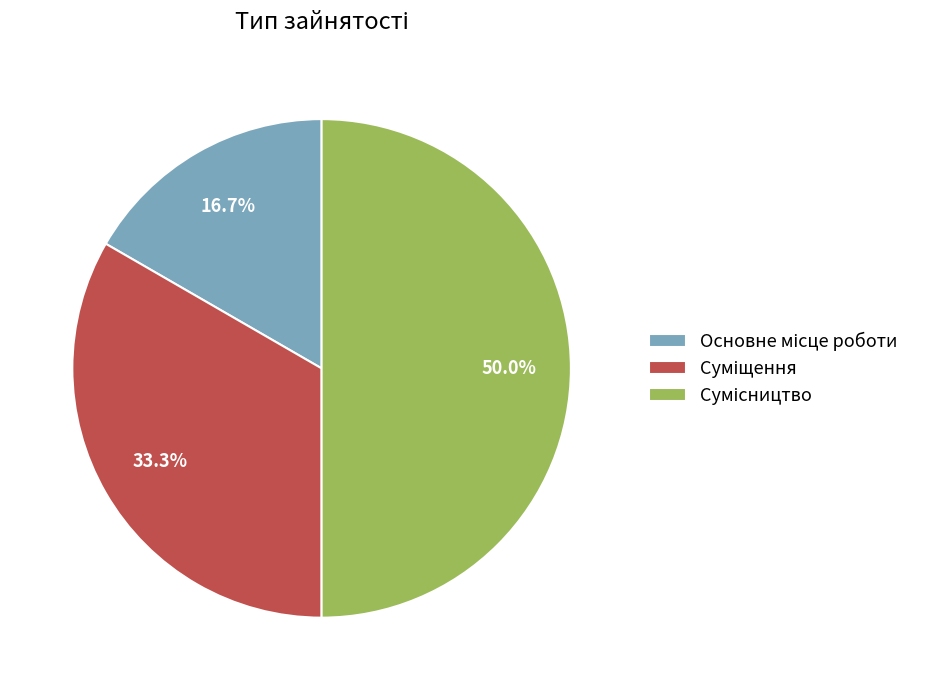

Is Основне місце роботи the majority of the pie?

No